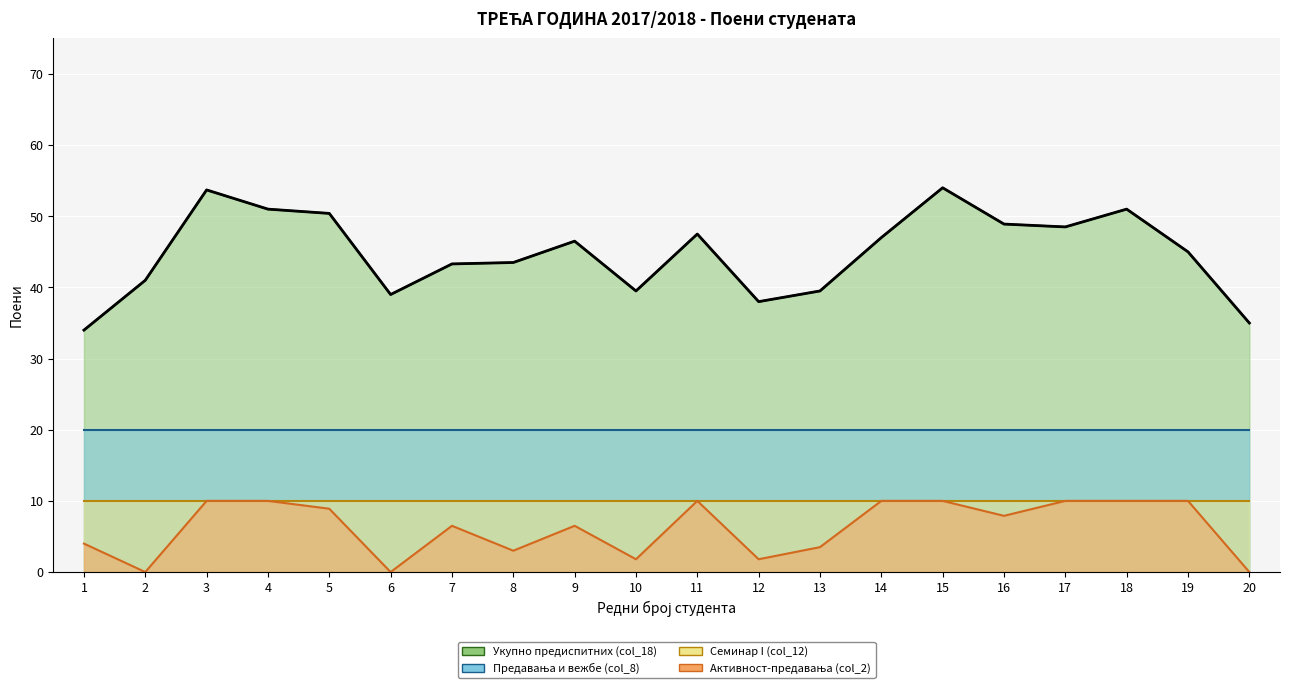

Which has a higher value, 18 or 2?

18